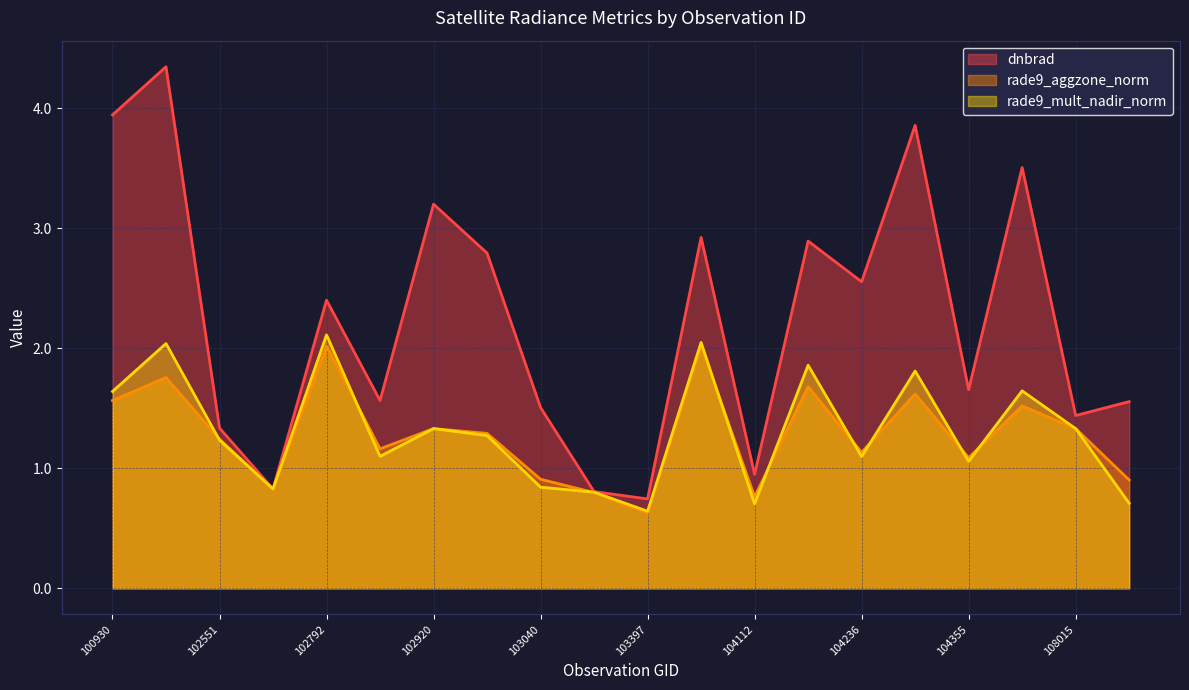

What is the maximum value for dnbrad?

4.3